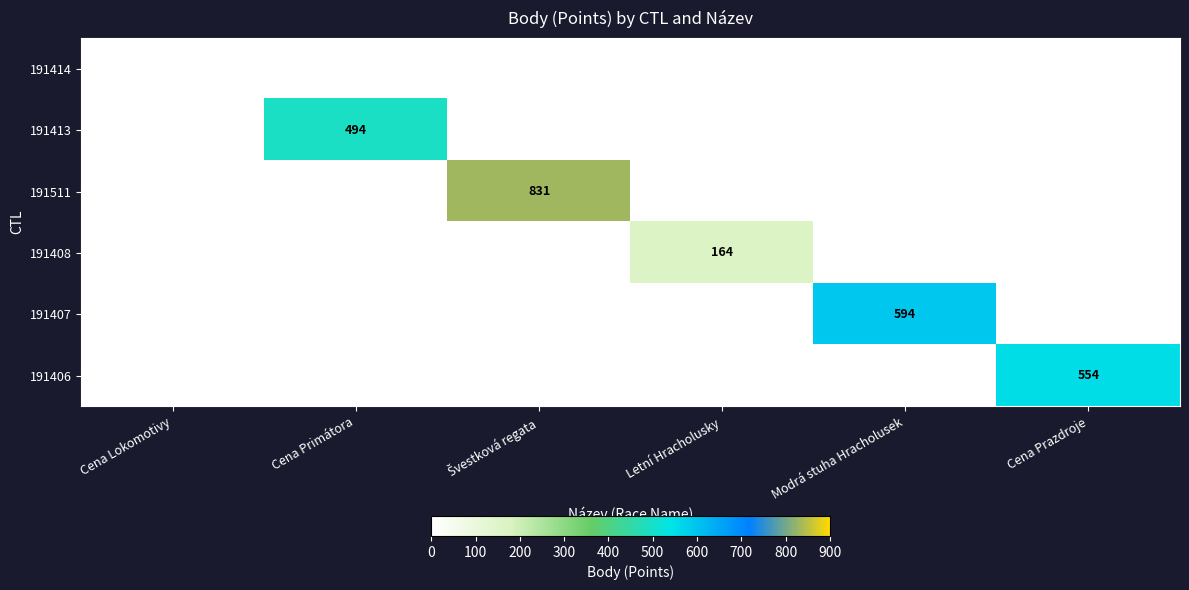

At which category does the chart reach its minimum across all series?

Cena Lokomotivy